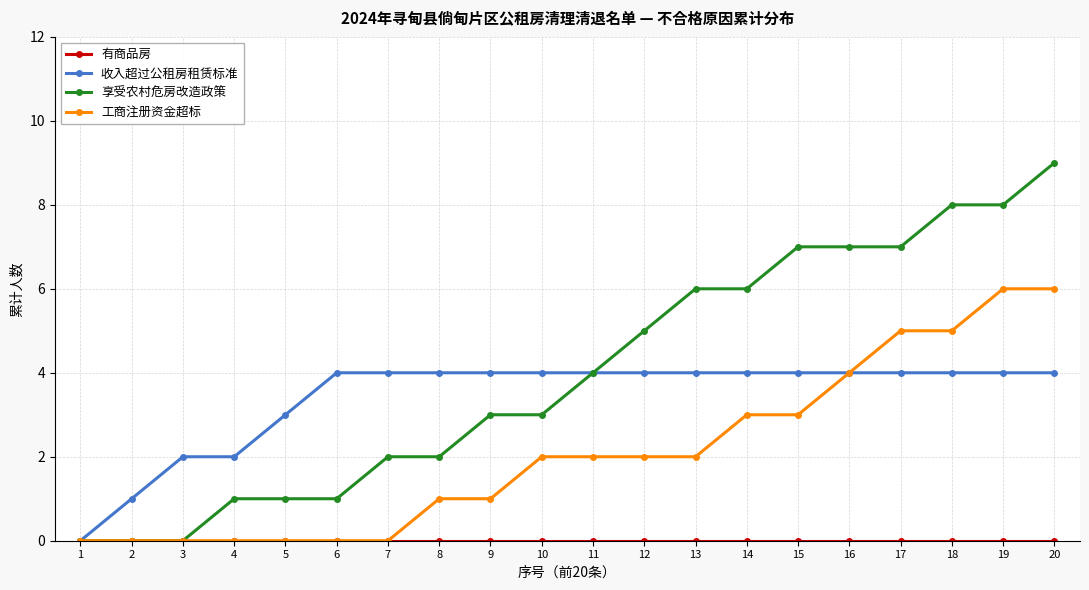

Read the 享受农村危房改造政策 value at 17.

7